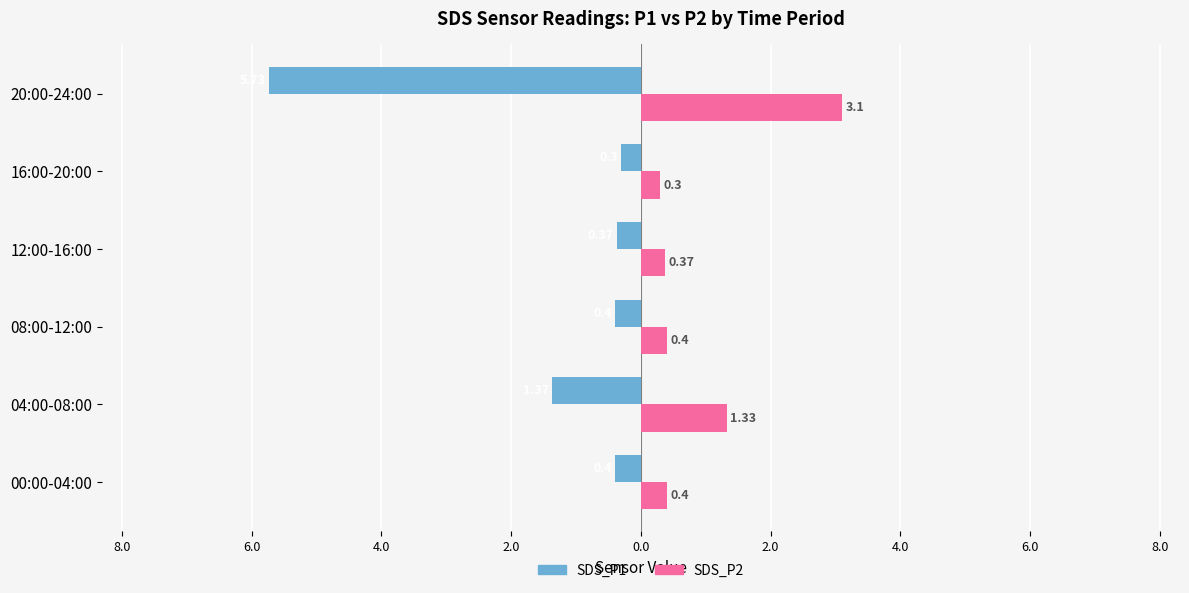

What are all the series names shown in the legend?

SDS_P1, SDS_P2